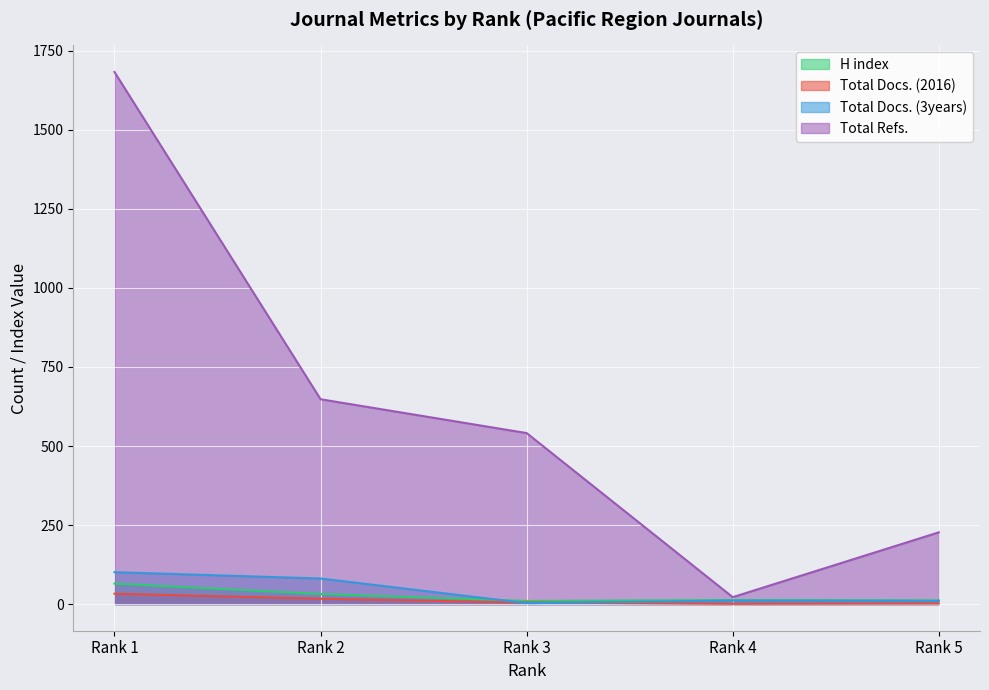

True or false: Total Refs. and Total Docs. (2016) intersect in this chart.

False